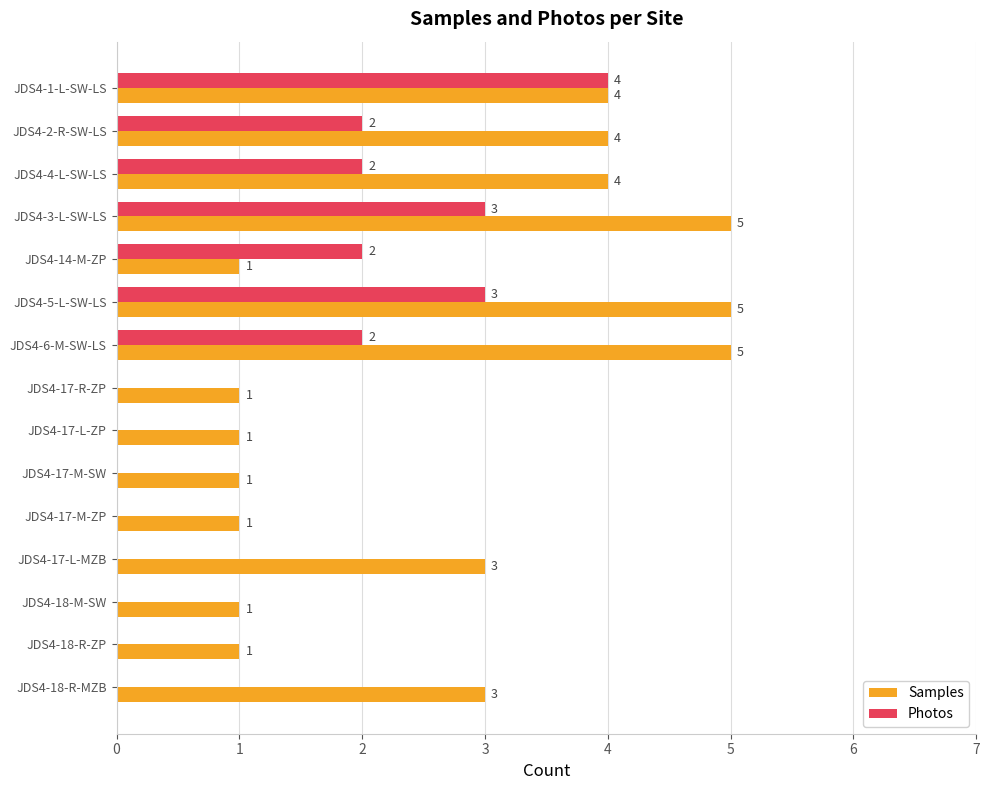

At which label does Photos reach its peak?

JDS4-1-L-SW-LS